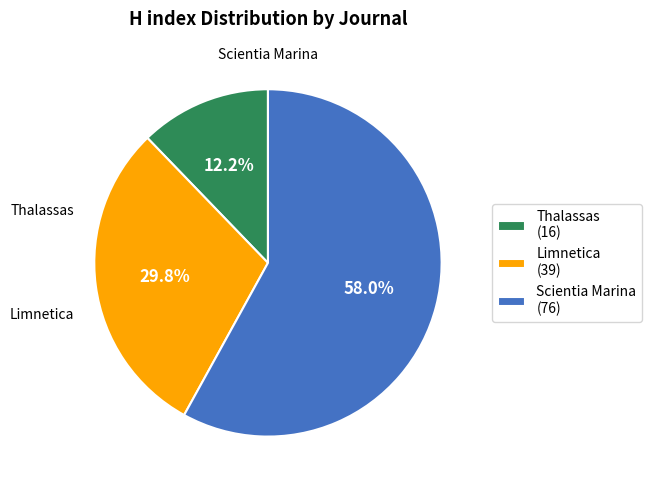

What percentage is NOT represented by Limnetica?

70.2%